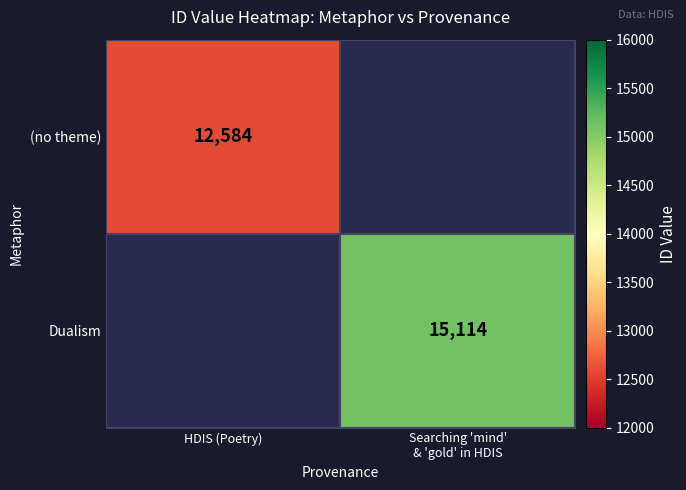

The (no theme) series shows 12584 at HDIS (Poetry). True or false?

True